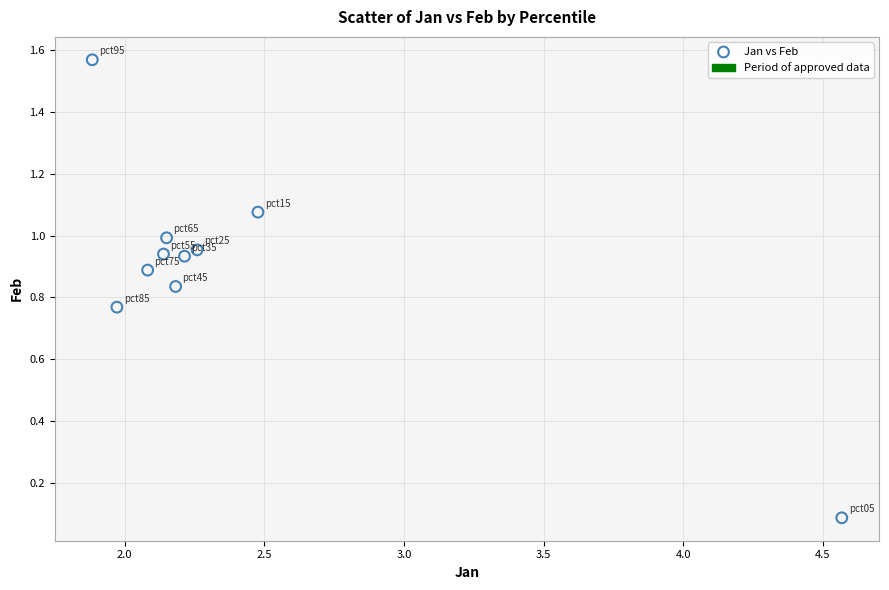

What is the average X value?

2.4